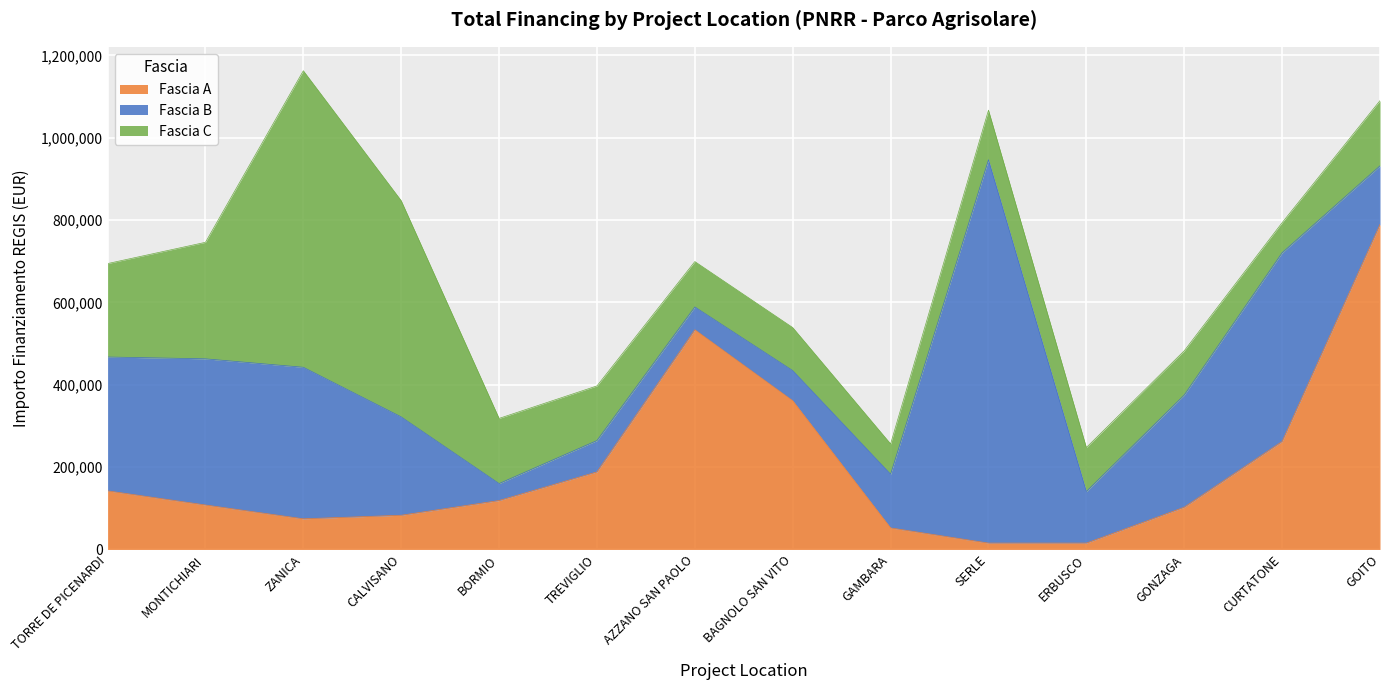

Reading right to left, list all the values displayed in this chart.

Fascia A: 789254.4	262240.0	102630.9	15440.0	15440.0	52320.0	361240.0	533520.0	188362.2	118800.0	83040.0	74400.0	108000.0	142320.0
Fascia B: 142361.6	458182.4	272400.0	125175.0	930869.5	130560.0	73108.0	55388.0	76140.0	41192.0	238829.6	368005.7	354880.0	325026.9
Fascia C: 158248.0	73108.0	107388.0	106904.0	120473.7	73520.0	104473.6	110190.0	132600.0	158248.0	525096.0	720099.3	282960.0	226850.0